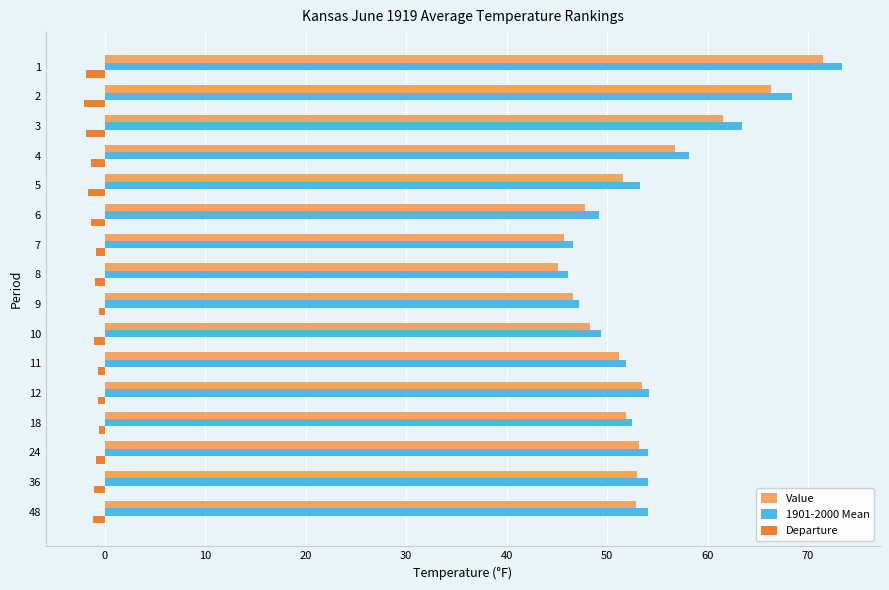

What is the maximum value for Value?

71.5